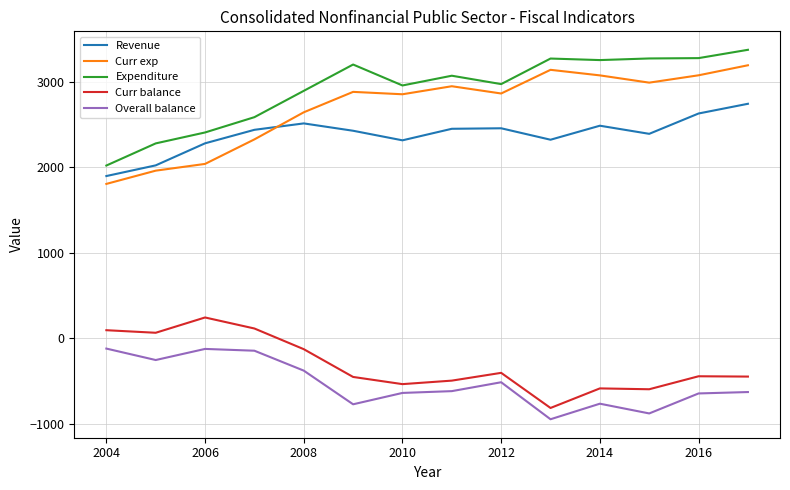

True or false: Overall balance and Curr balance cross at least once.

False